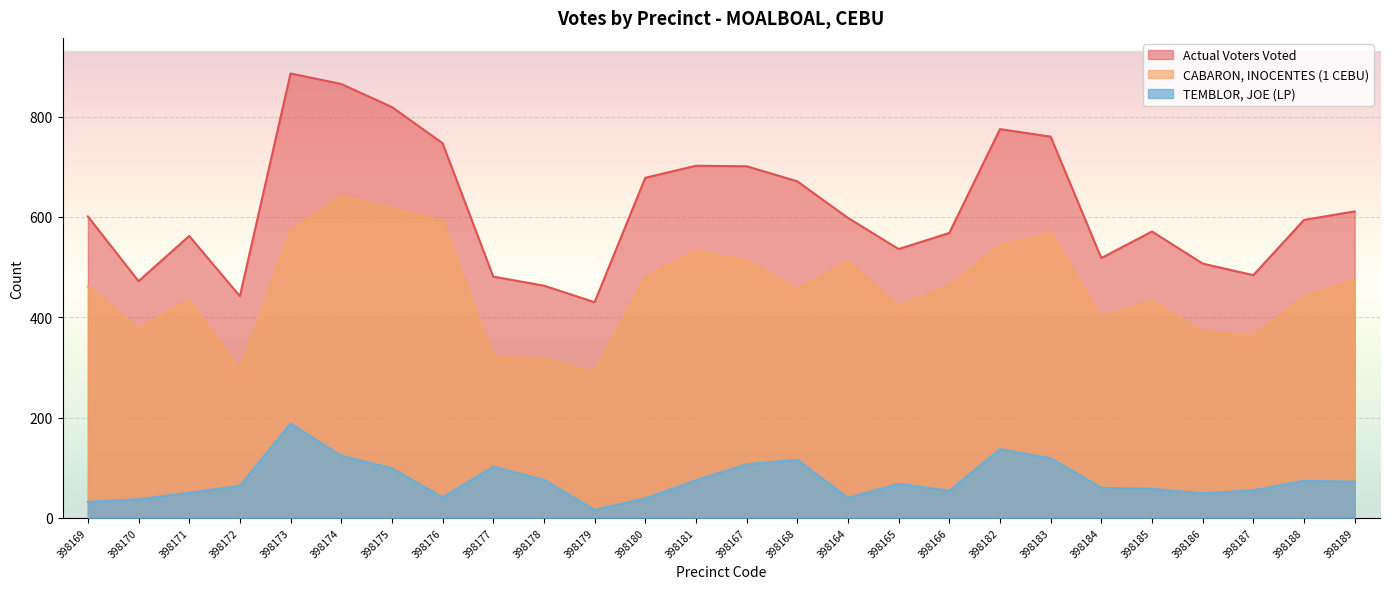

True or false: CABARON, INOCENTES (1 CEBU) has more than 1 points higher than both neighbors.

True